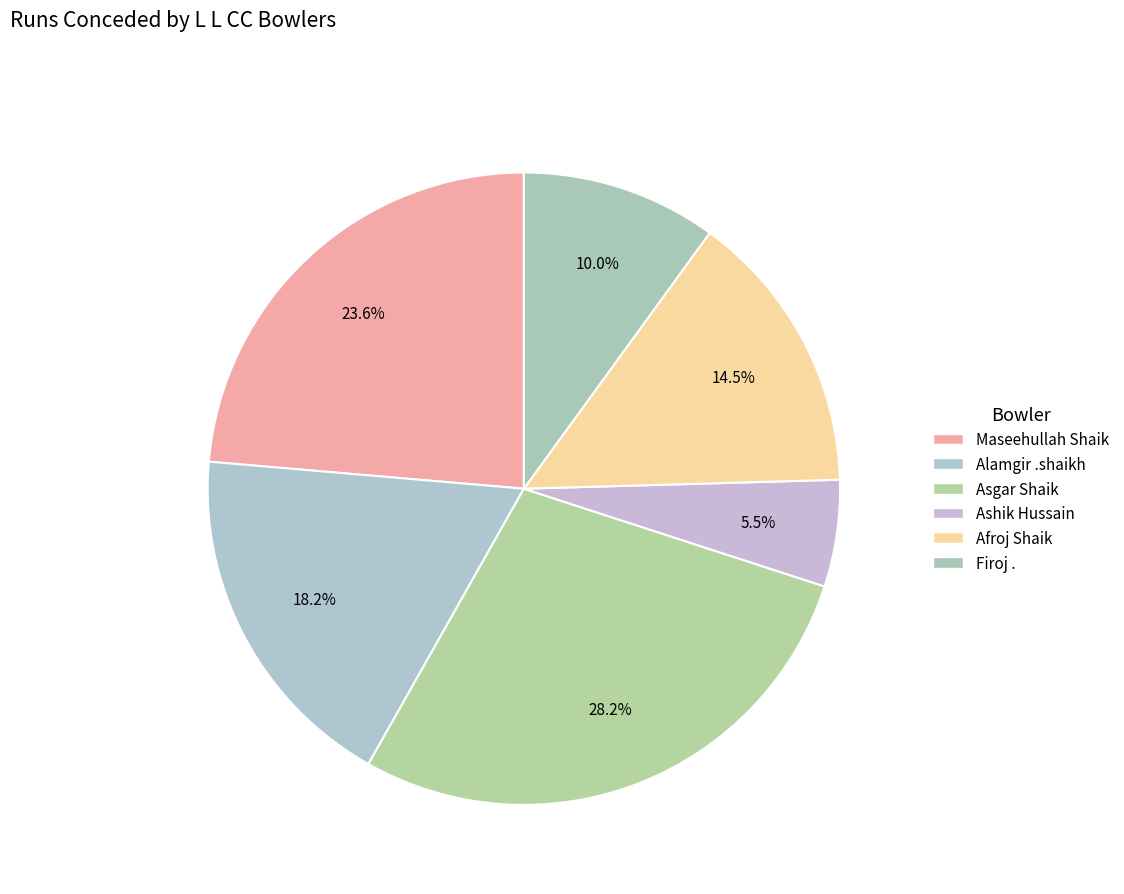

What is the largest slice in the pie chart?

Asgar Shaik